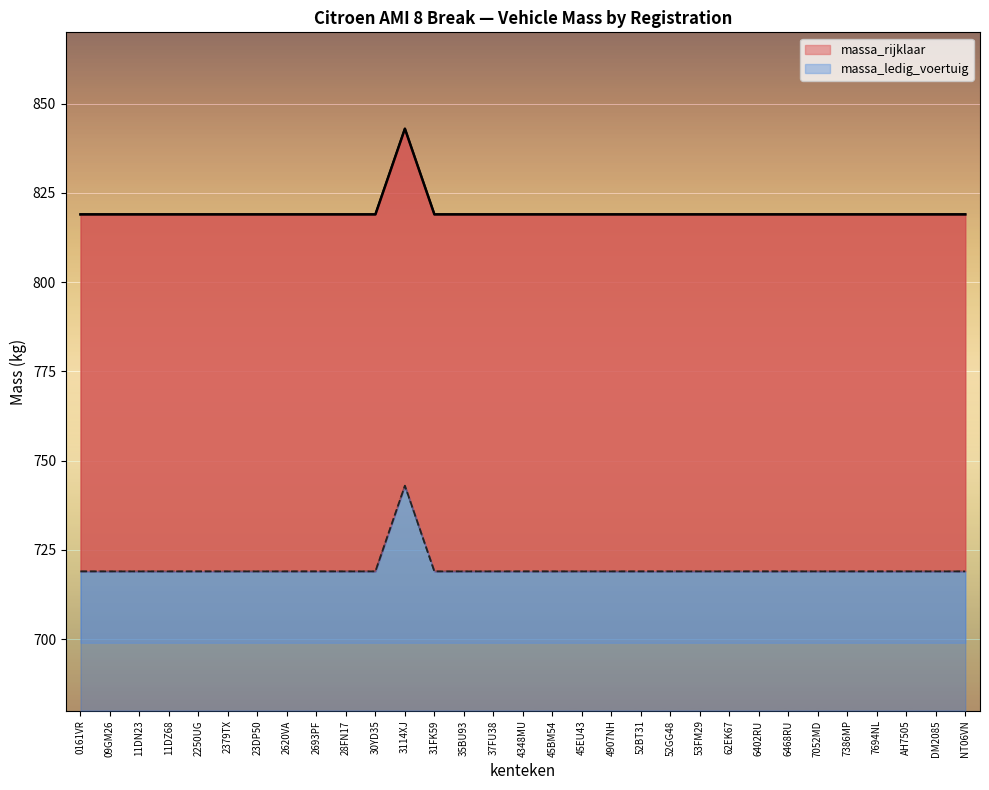

What is the difference between the maximum and minimum values in the massa_rijklaar series?

24